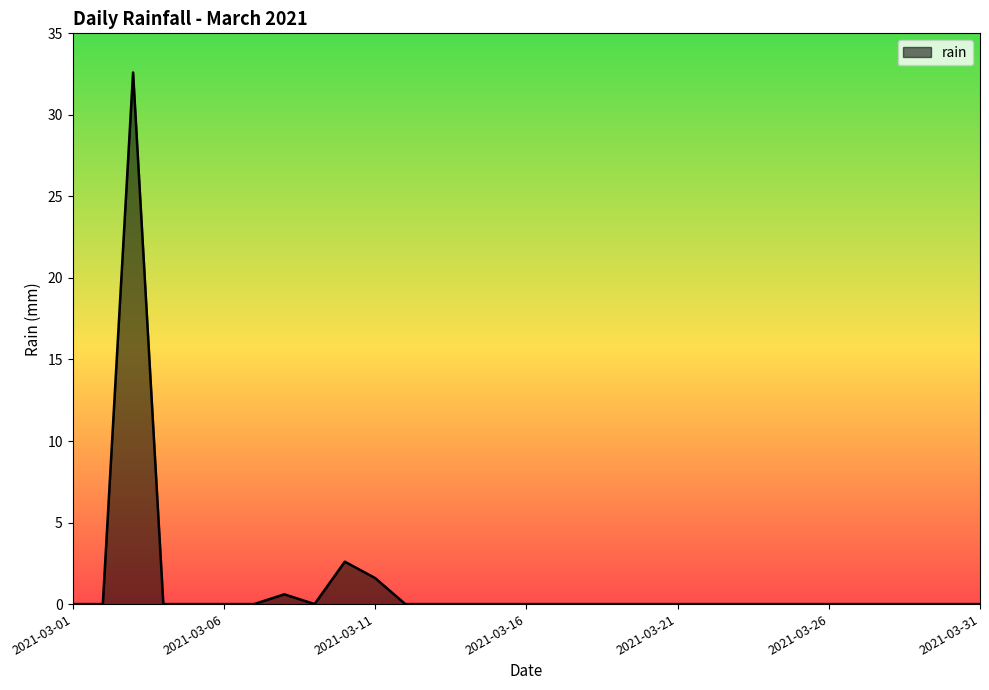

What is the greatest value displayed?

32.6